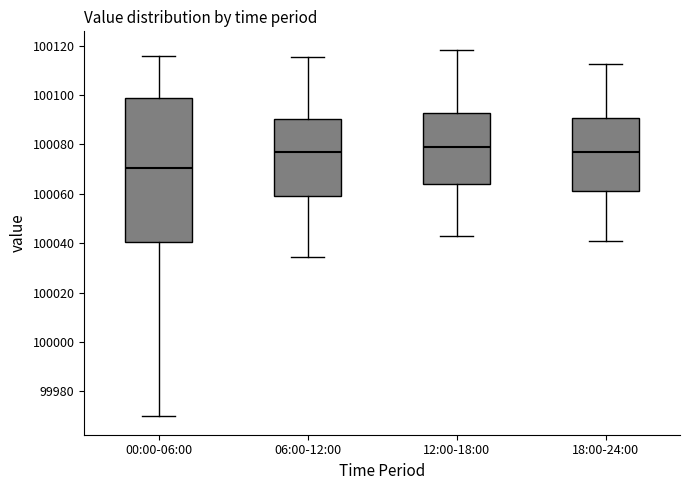

Reading left to right, transcribe this box plot: for each box, give where its median line is, the range the box spans, and where its two whiskers end, as read against the y-axis. The values are not printed on the chart, so give them approximately, as read against the axis.

00:00-06:00: median 100070, box 100040 to 100098, whiskers 99970 to 100116
06:00-12:00: median 100076, box 100060 to 100090, whiskers 100034 to 100116
12:00-18:00: median 100078, box 100064 to 100092, whiskers 100042 to 100118
18:00-24:00: median 100076, box 100062 to 100090, whiskers 100040 to 100112